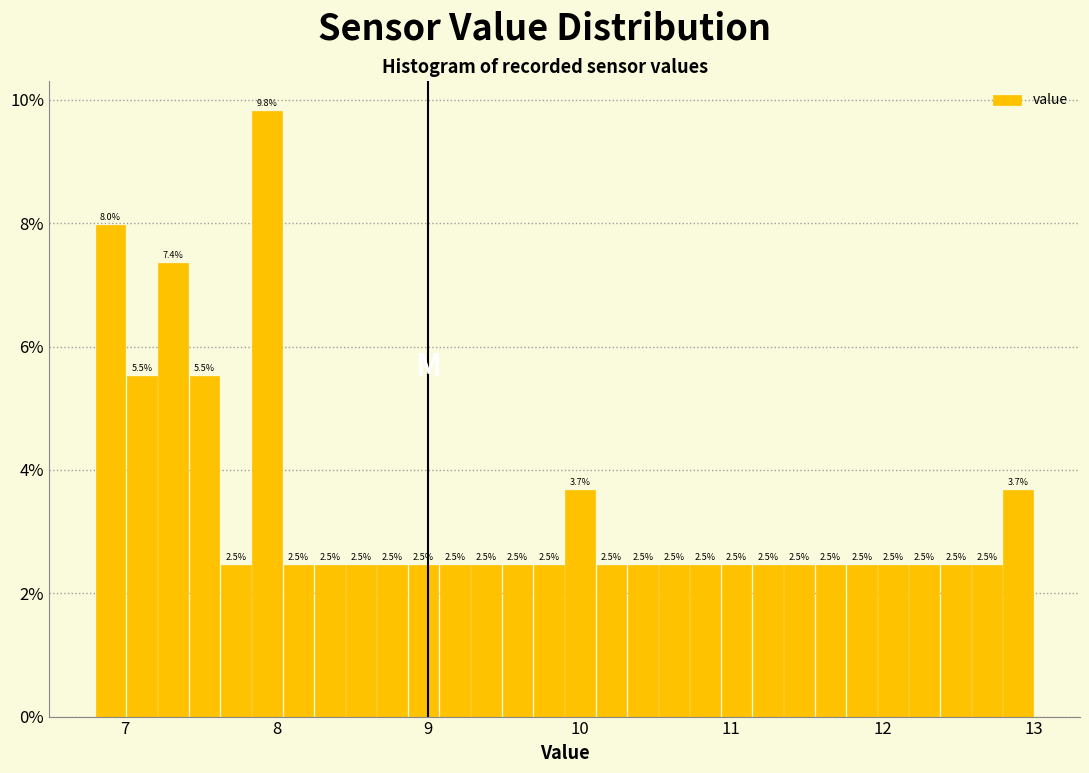

Around what value on the x-axis is the tallest bar? Give the approximate position of its centre, as read against the axis.

7.9